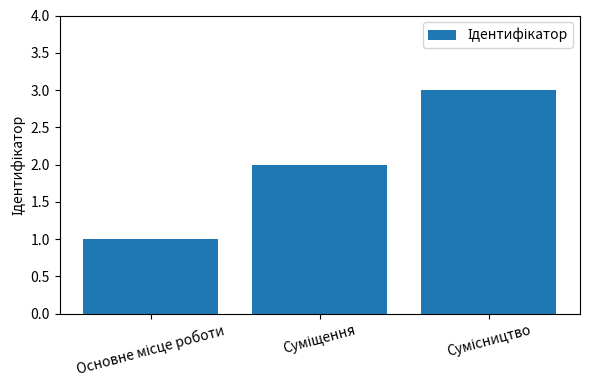

What is the maximum value shown in the chart?

3